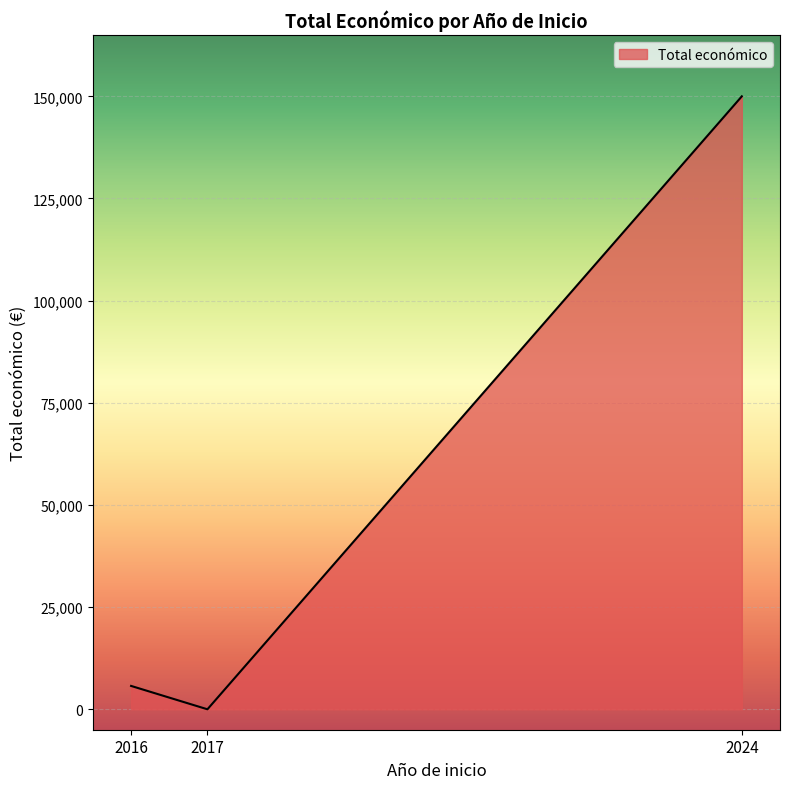

List the labels in order of value, smallest first.

2017, 2016, 2024